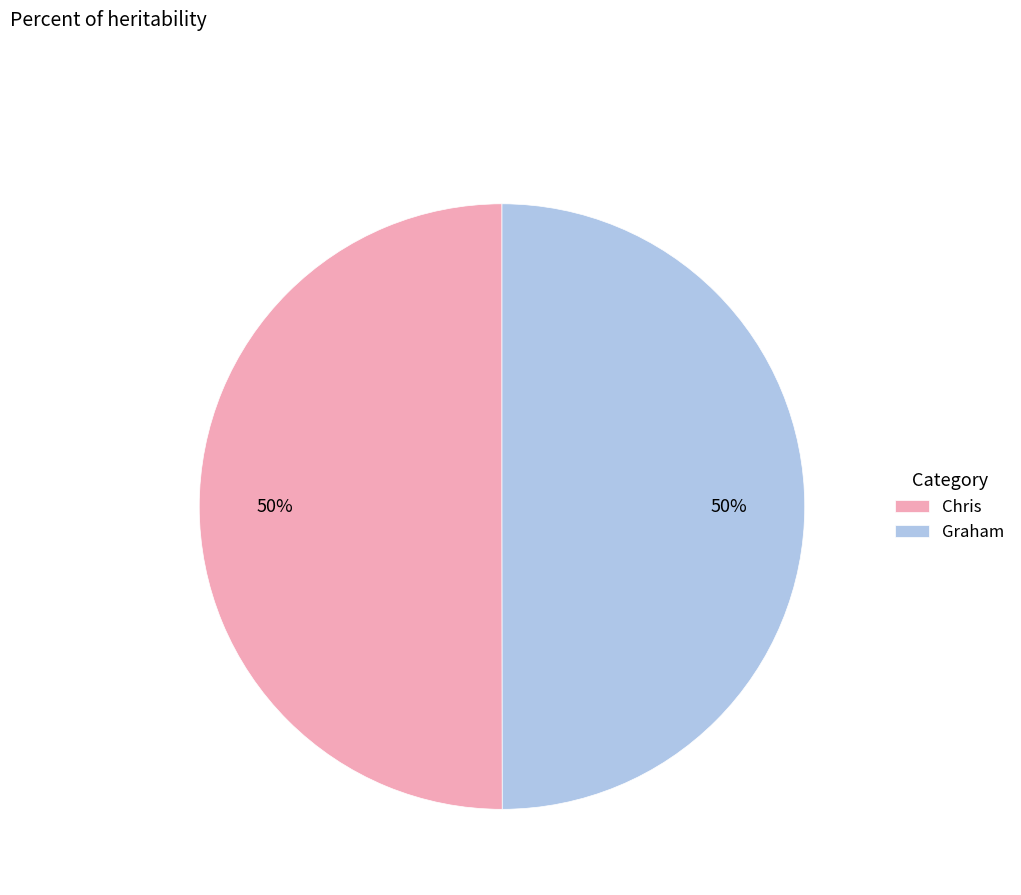

To the nearest percent, what is the combined percentage of Graham and Chris?

100%